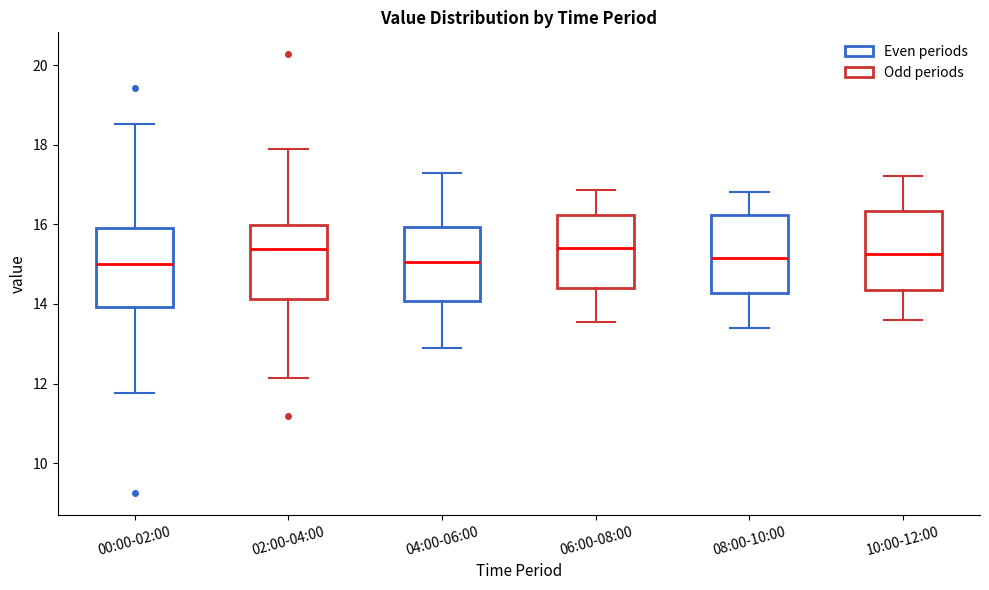

Reading left to right, read every box against the y-axis: the position of its median line, the range the box covers, and the ends of its whiskers. The values are not printed on the chart, so give them approximately, as read against the axis.

00:00-02:00: median 15.0, box 14.0 to 16.0, whiskers 11.8 to 18.6
02:00-04:00: median 15.4, box 14.2 to 16.0, whiskers 12.2 to 18.0
04:00-06:00: median 15.0, box 14.0 to 16.0, whiskers 13.0 to 17.4
06:00-08:00: median 15.4, box 14.4 to 16.2, whiskers 13.6 to 16.8
08:00-10:00: median 15.2, box 14.2 to 16.2, whiskers 13.4 to 16.8
10:00-12:00: median 15.2, box 14.4 to 16.4, whiskers 13.6 to 17.2